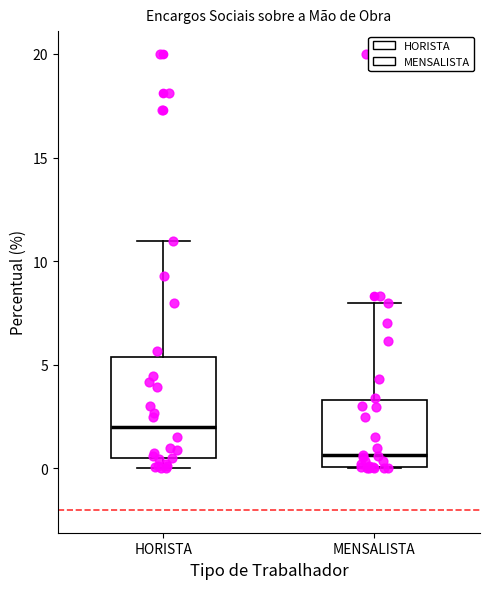

Which box is the tallest, from its lower edge to its upper edge?

HORISTA